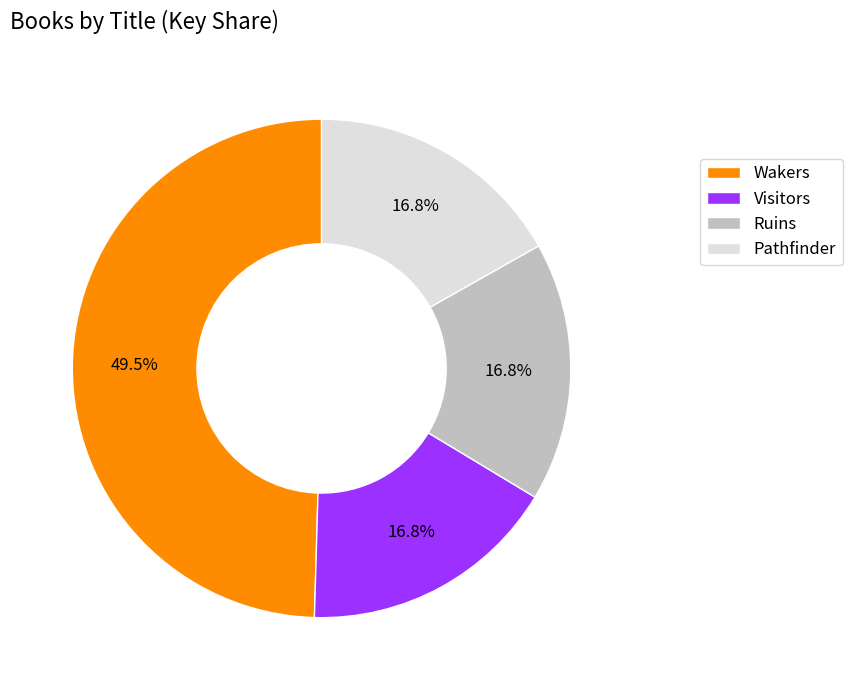

True or false: Pathfinder accounts for 3% of the total.

False